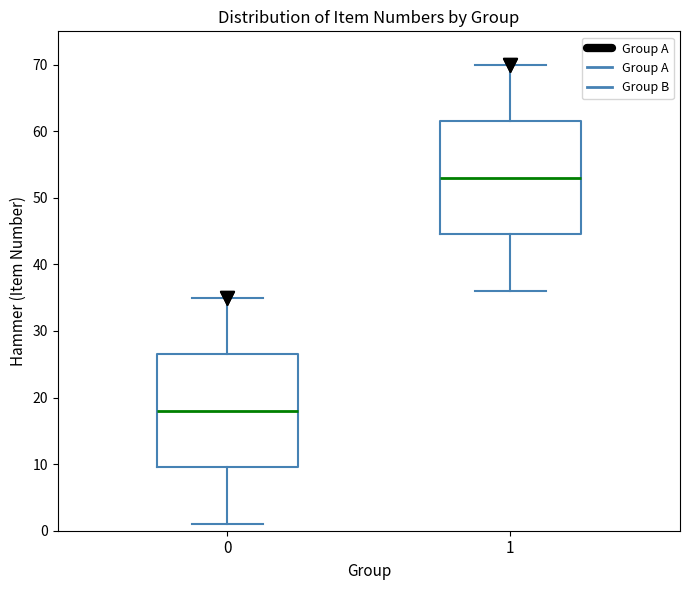

Where does the median line of the box at x = 0 sit on the y-axis? The values are not printed on the chart, so give them approximately, as read against the axis.

18